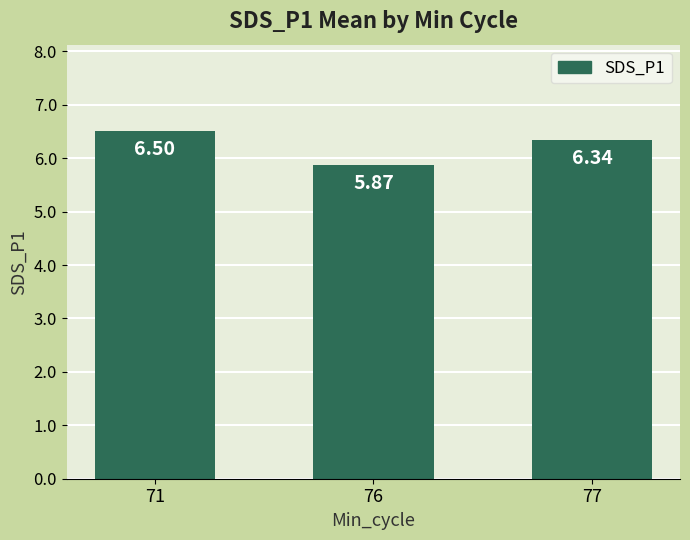

The chart shows a value of 2.3 at 77. True or false?

False